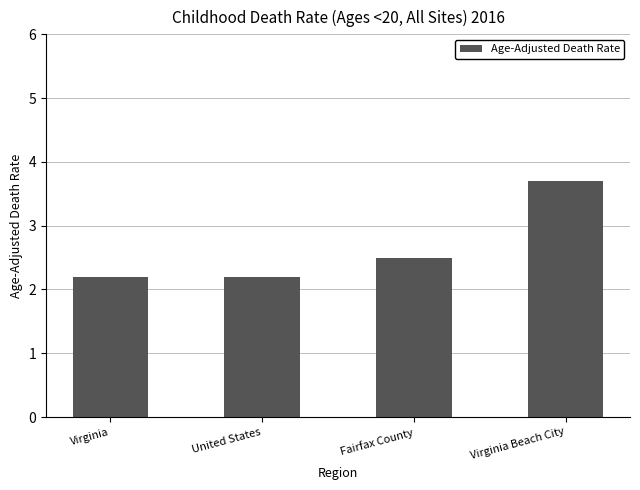

What position from the left is Fairfax County?

3